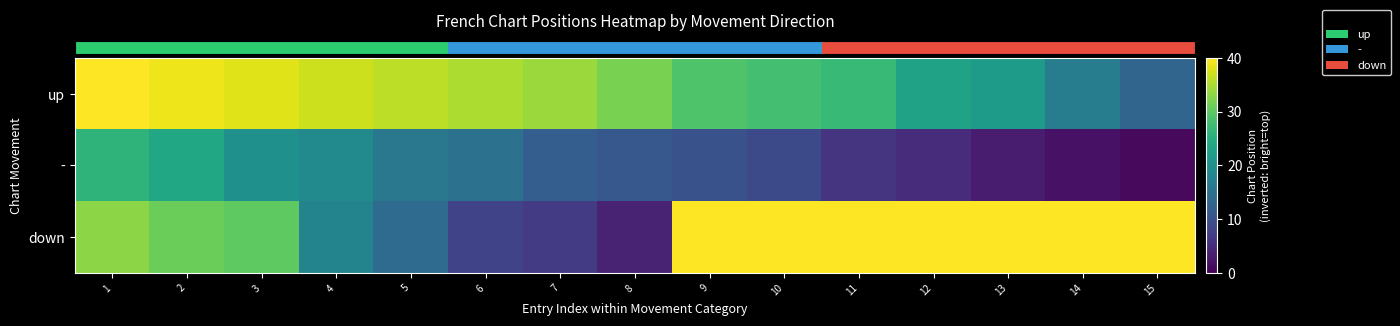

At how many categories does at least one series exceed 27?

15